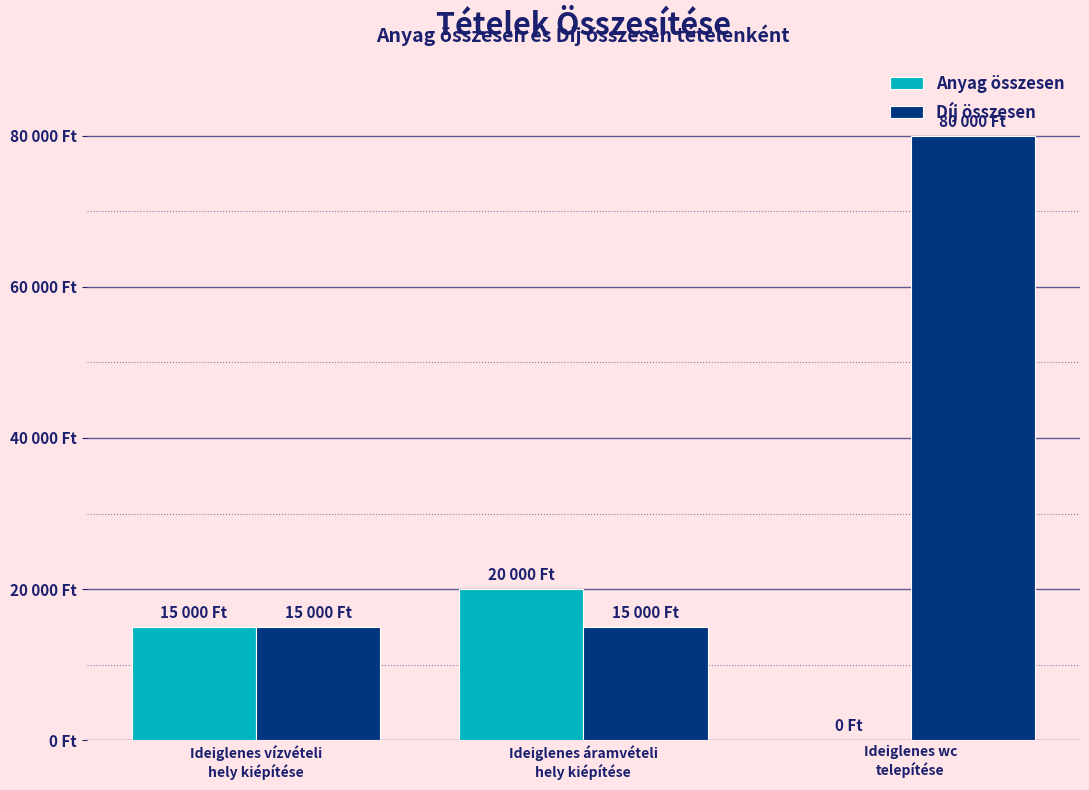

Rank the categories by Díj összesen value from lowest to highest.

Ideiglenes vízvételi
hely kiépítése, Ideiglenes áramvételi
hely kiépítése, Ideiglenes wc
telepítése